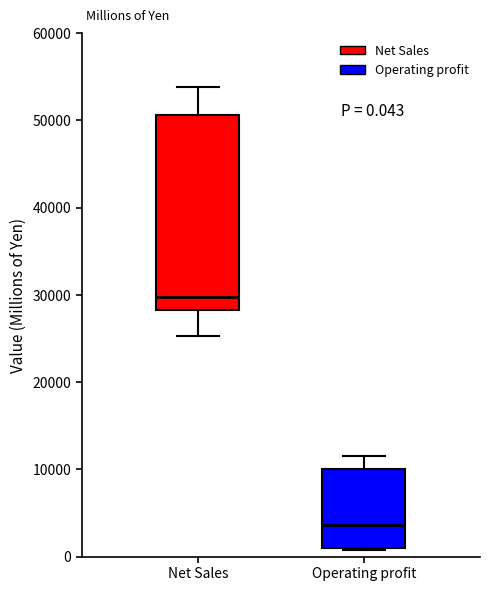

Which box's median line is the highest?

Net Sales